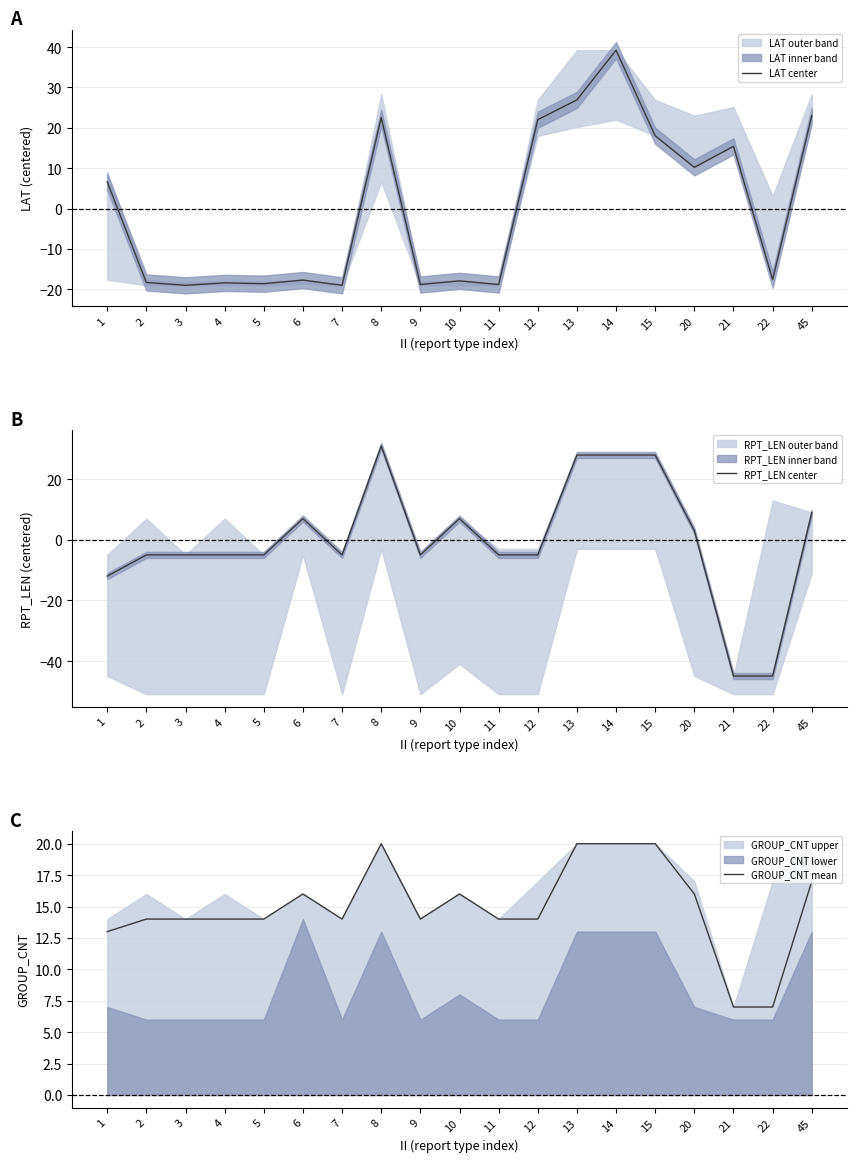

What is the minimum value shown in the chart?

-44.9